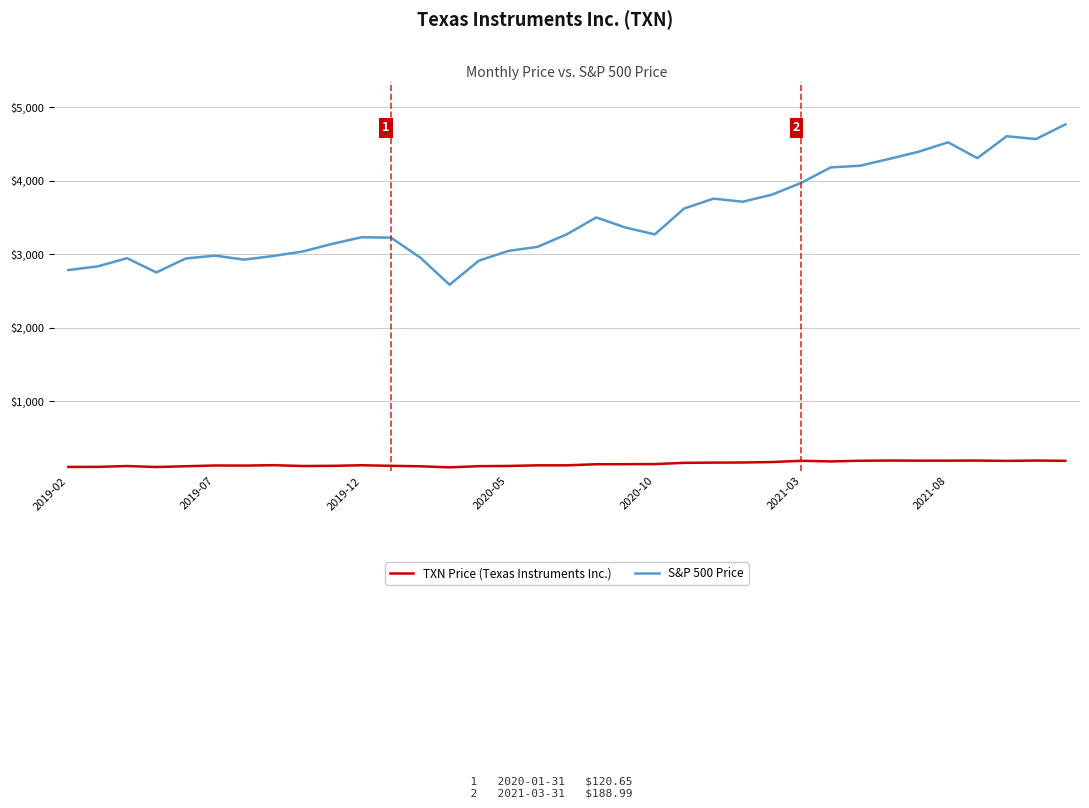

True or false: TXN Price (Texas Instruments Inc.) and S&P 500 Price intersect in this chart.

False